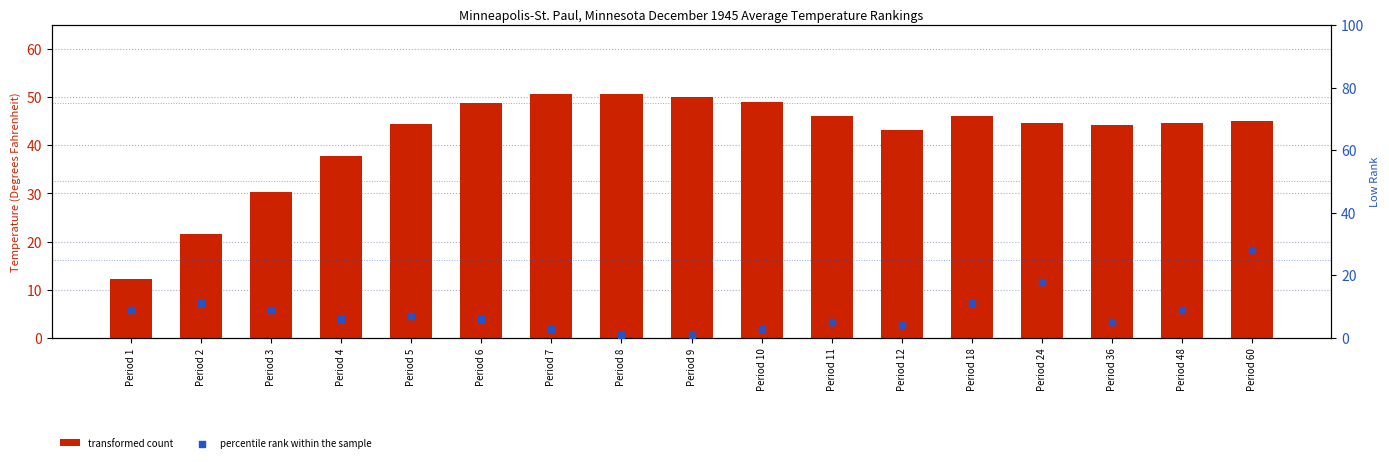

What are all the series names shown in the legend?

transformed count, percentile rank within the sample